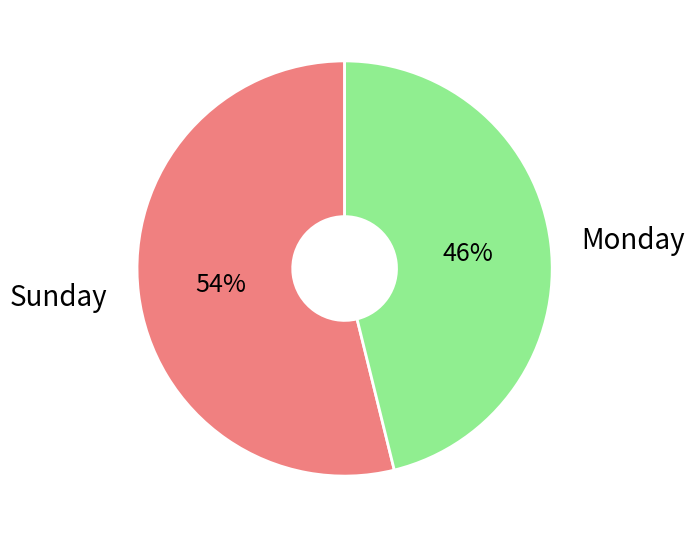

Does any single category account for the majority?

Yes